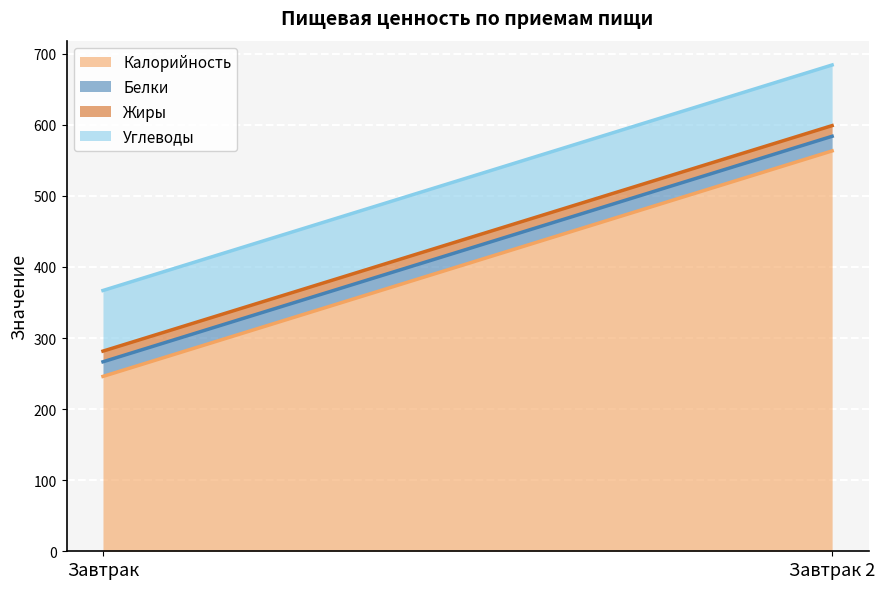

What is the highest value of the Калорийность series?

563.2